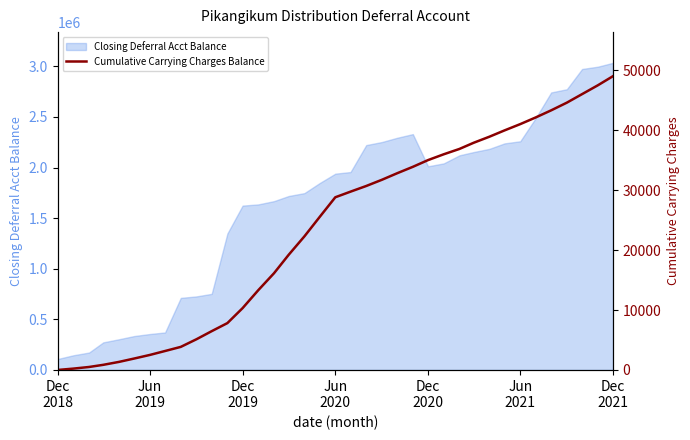

What is the highest value of the Closing Deferral Acct Balance series?

3034261.3